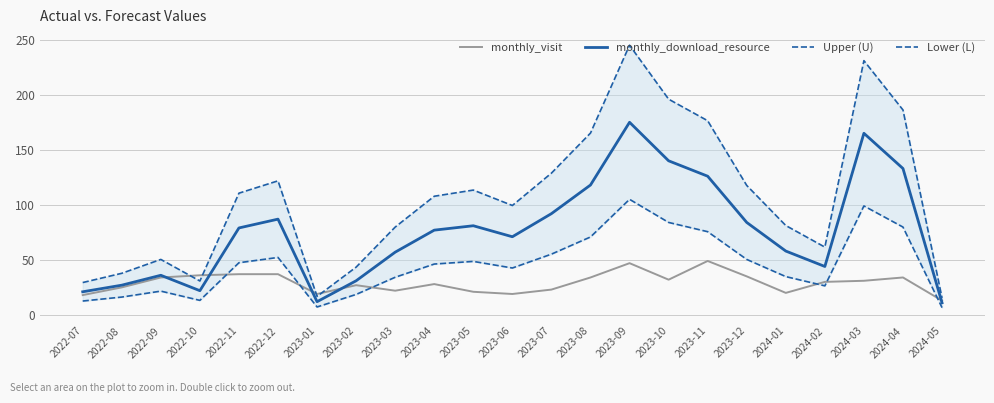

Reading right to left, what are all the values shown in this chart?

monthly_visit: 13.0	34.0	31.0	30.0	20.0	35.0	49.0	32.0	47.0	34.0	23.0	19.0	21.0	28.0	22.0	27.0	19.0	37.0	37.0	36.0	34.0	25.0	18.0
monthly_download_resource: 11.0	133.0	165.0	44.0	58.0	84.0	126.0	140.0	175.0	118.0	92.0	71.0	81.0	77.0	57.0	31.0	12.0	87.0	79.0	22.0	36.0	27.0	21.0
Upper (U): 15.4	186.2	231.0	61.6	81.2	117.6	176.4	196.0	245.0	165.2	128.8	99.4	113.4	107.8	79.8	43.4	16.8	121.8	110.6	30.8	50.4	37.8	29.4
Lower (L): 6.6	79.8	99.0	26.4	34.8	50.4	75.6	84.0	105.0	70.8	55.2	42.6	48.6	46.2	34.2	18.6	7.2	52.2	47.4	13.2	21.6	16.2	12.6